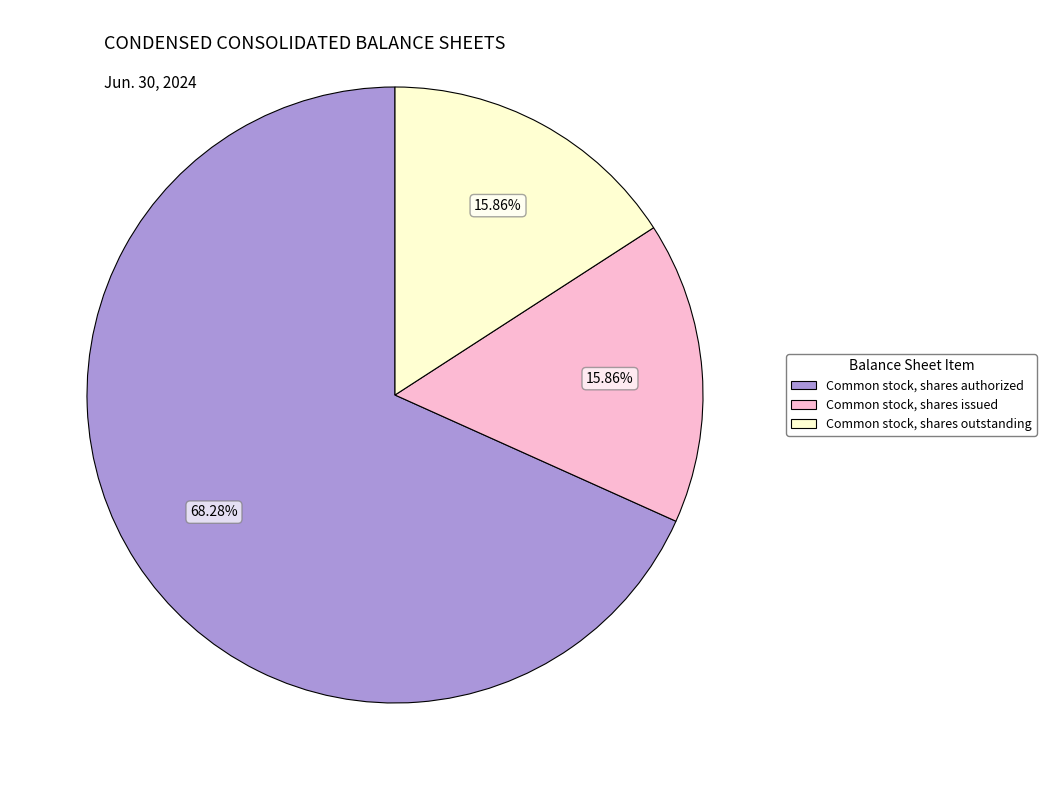

What percentage is NOT represented by Common stock, shares outstanding?

84.1%